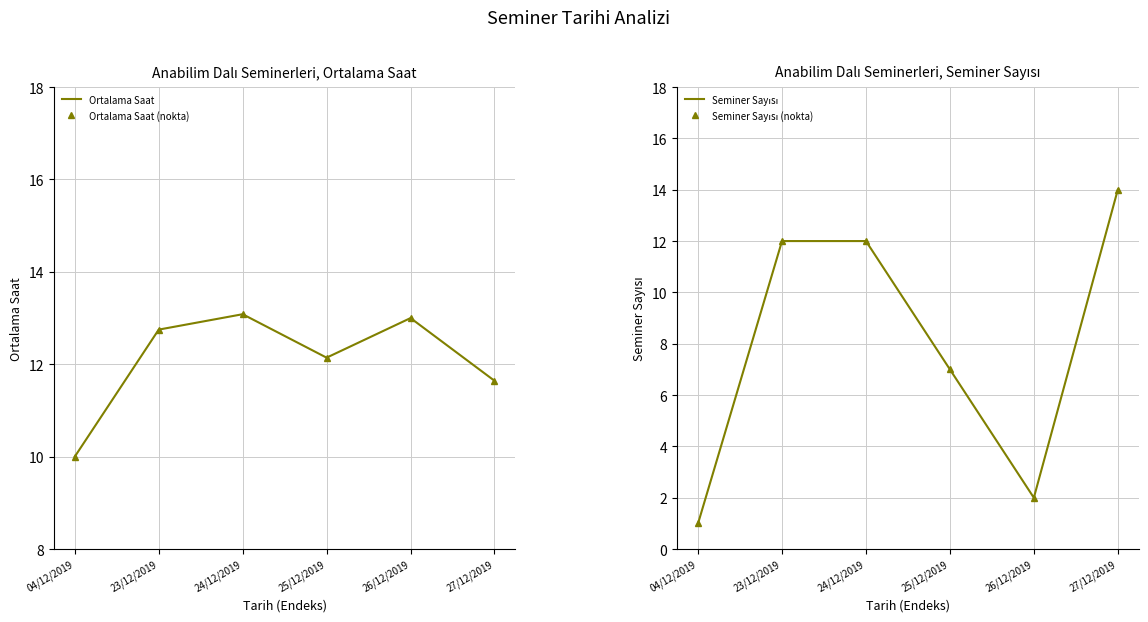

What is the highest value of the Ortalama Saat (nokta) series?

13.1